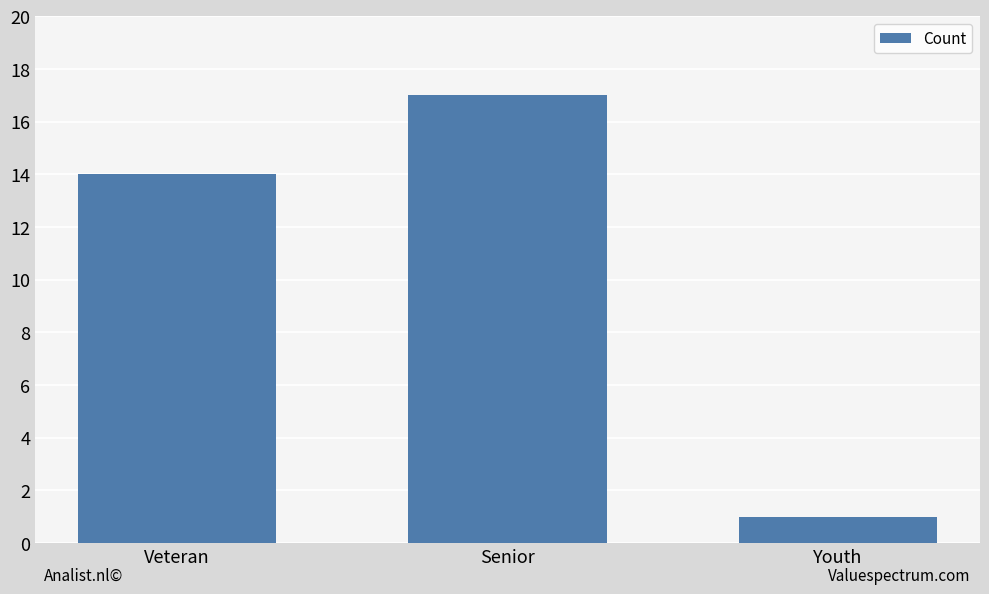

How many bars are there in total?

3